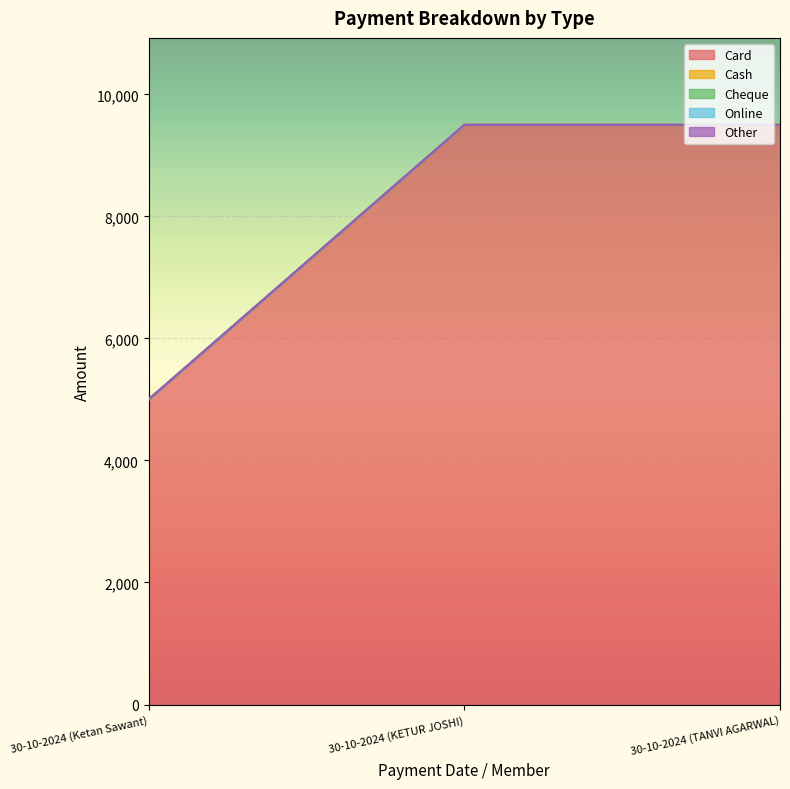

What is the label of the 1st point from the left?

30-10-2024 (Ketan Sawant)